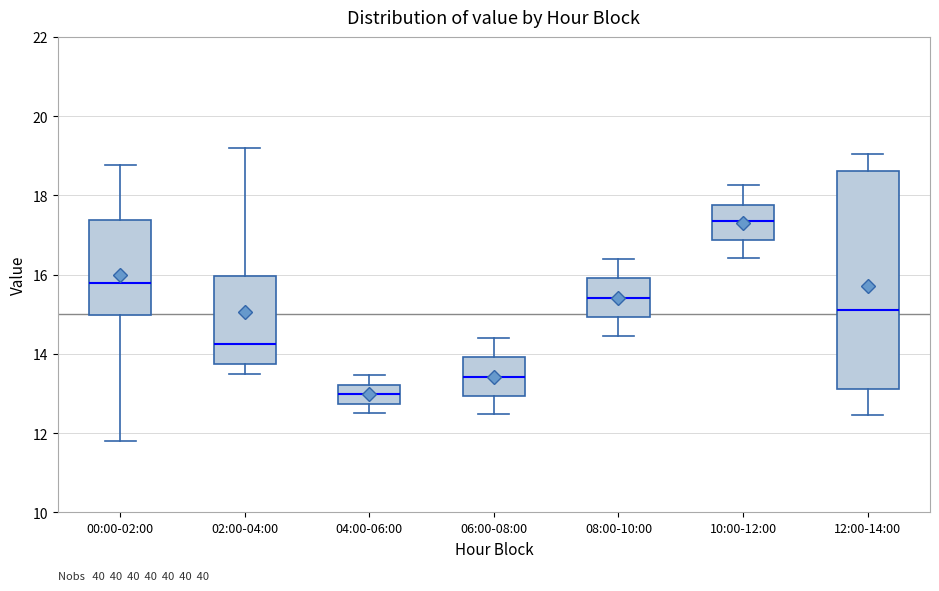

Which box is the tallest, from its lower edge to its upper edge?

12:00-14:00